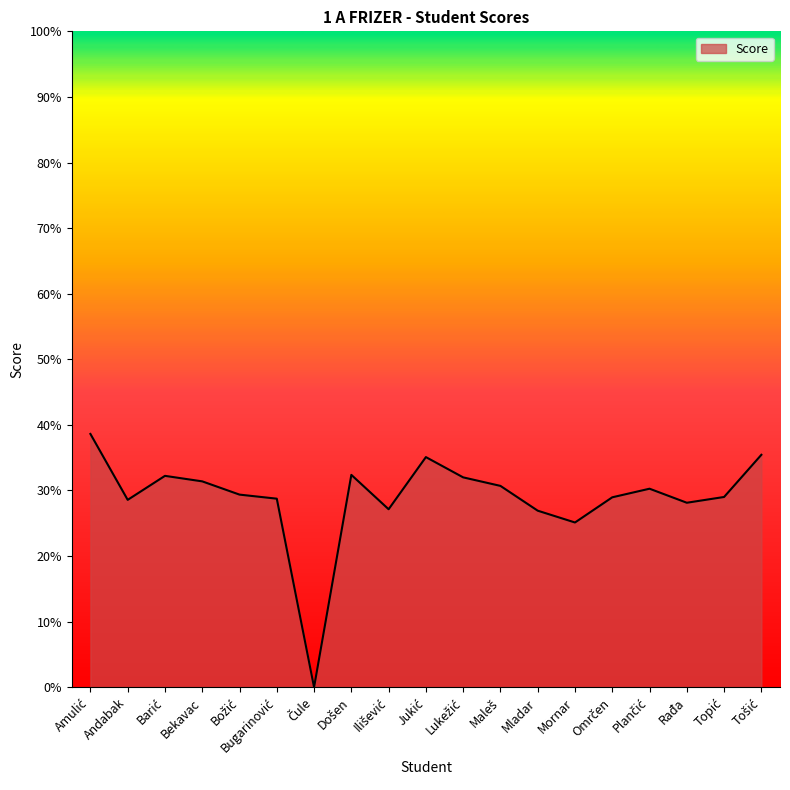

What position from the right is Andabak?

18